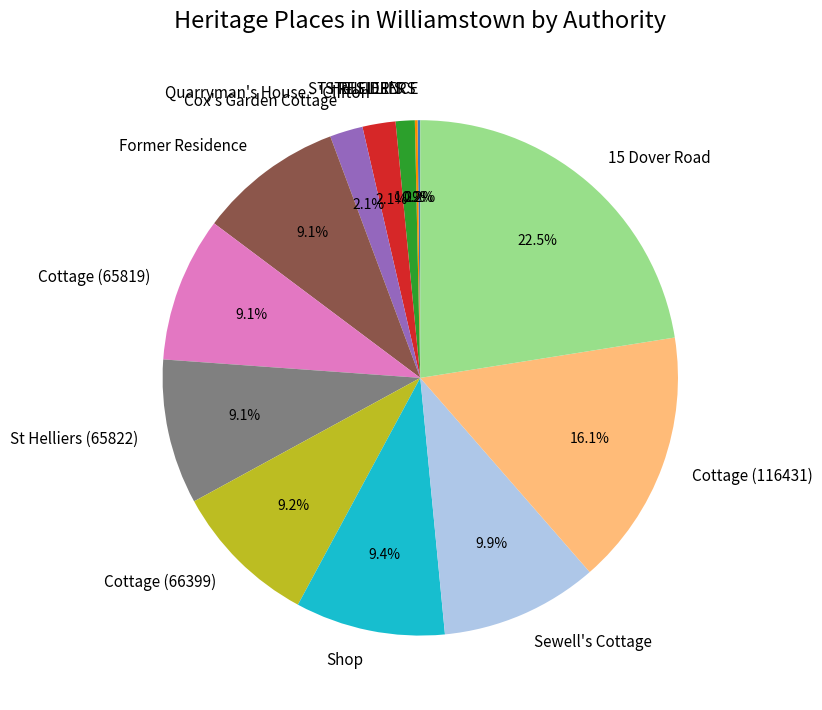

Which category has the biggest portion of the pie?

15 Dover Road